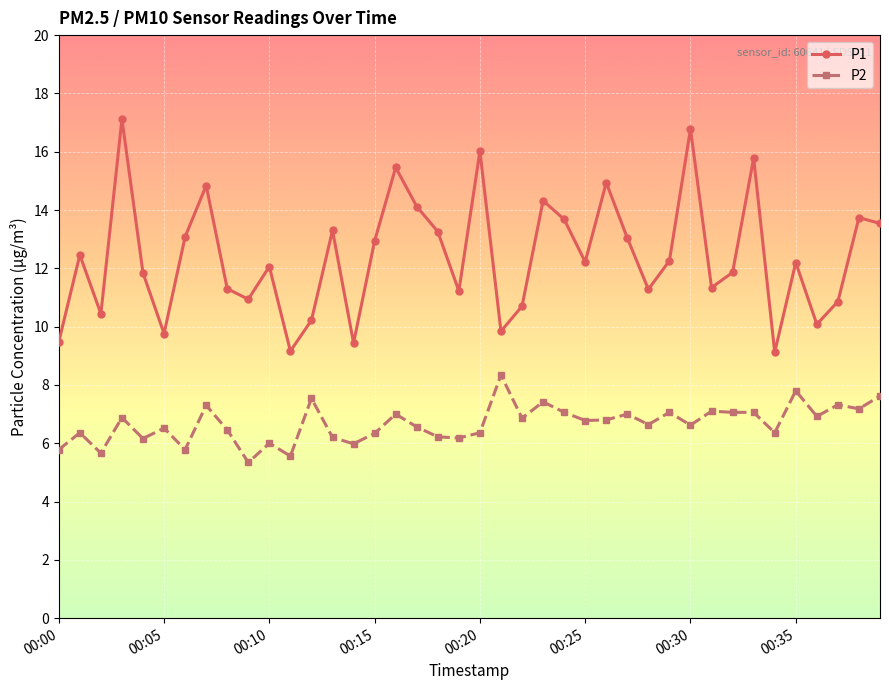

How many interior local valleys does the P1 series have?

12